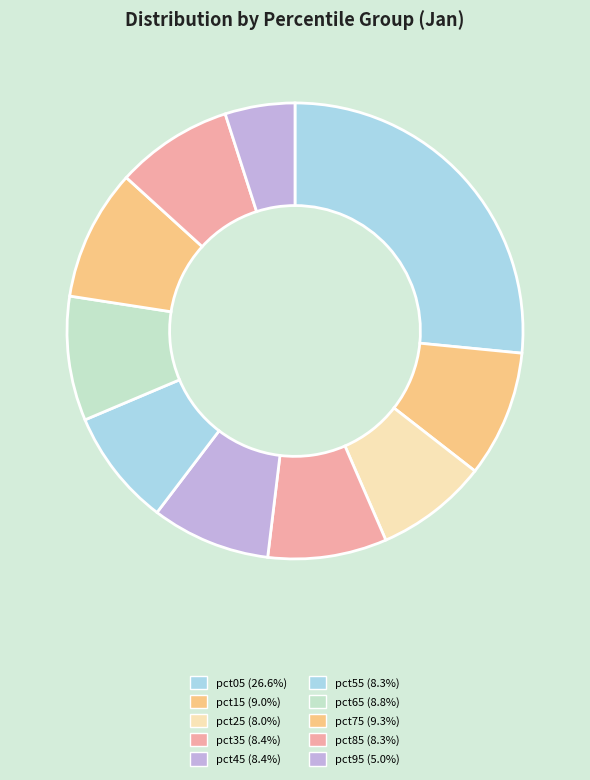

How many slices are in this pie chart?

10